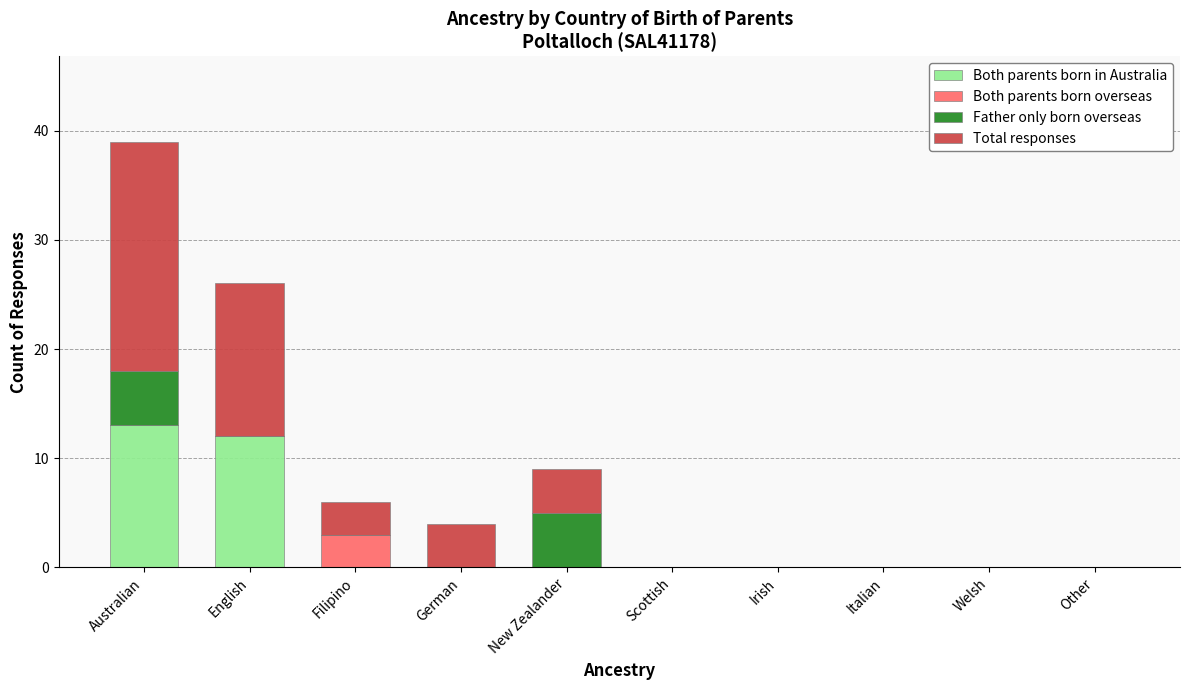

Is it true that Both parents born in Australia equals -6 at German?

False